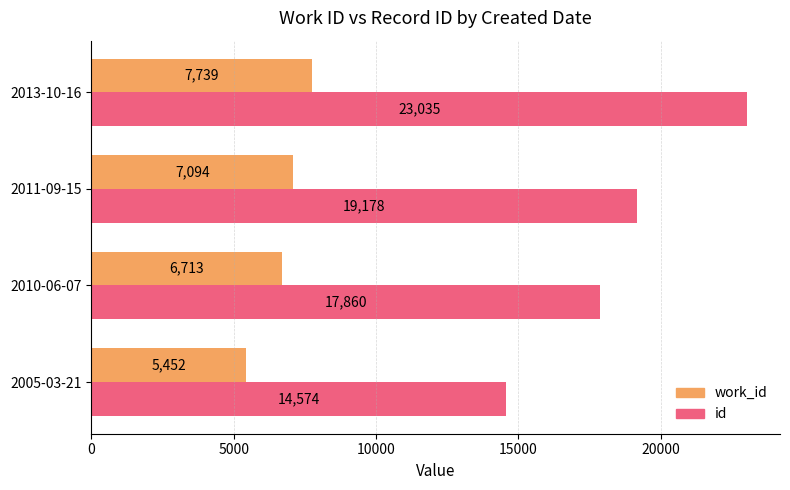

At which label is work_id closest to 6595?

2010-06-07